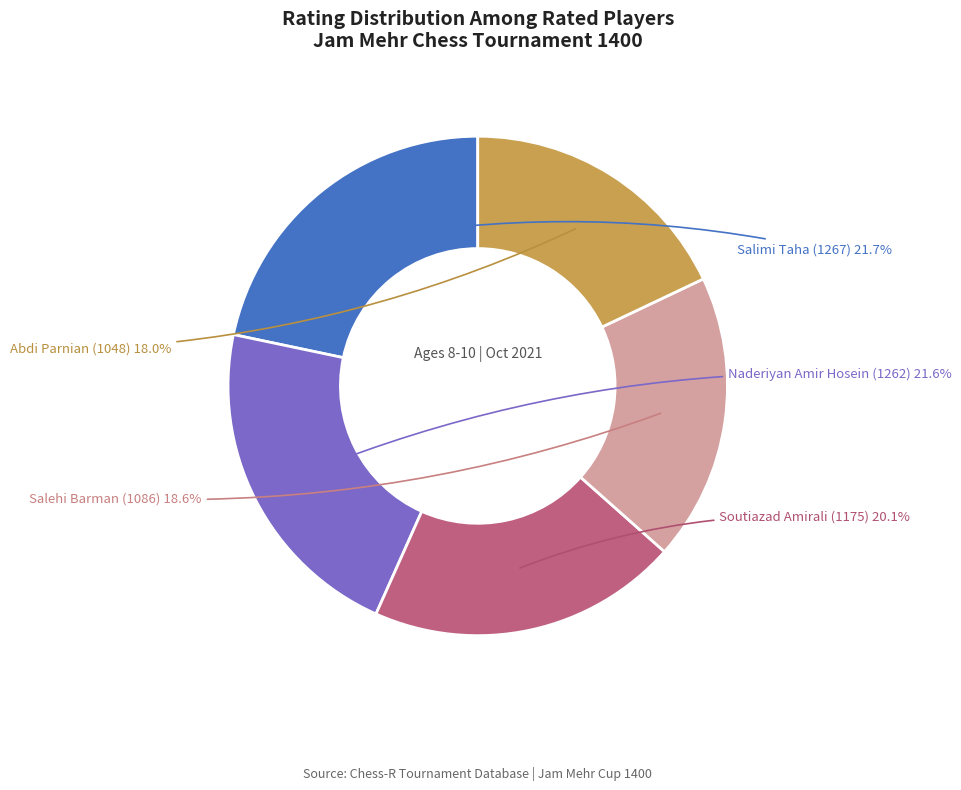

How much of the chart is everything except Salehi Barman (1086)?

81.4%